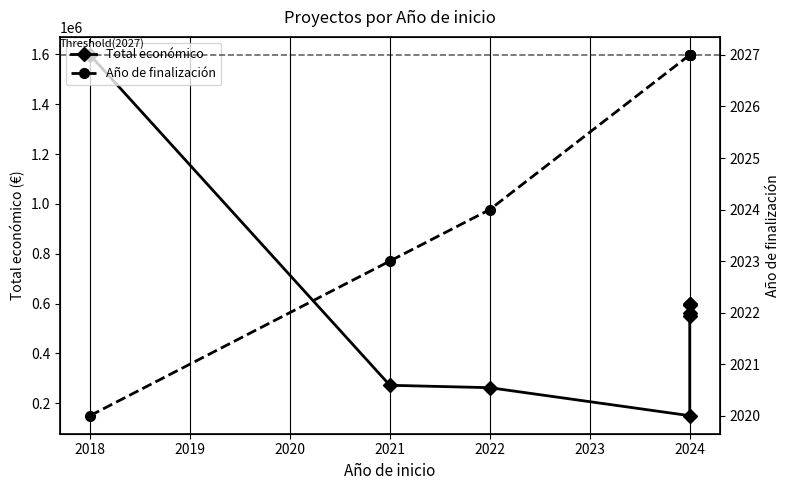

How many categories are shown in the chart?

9